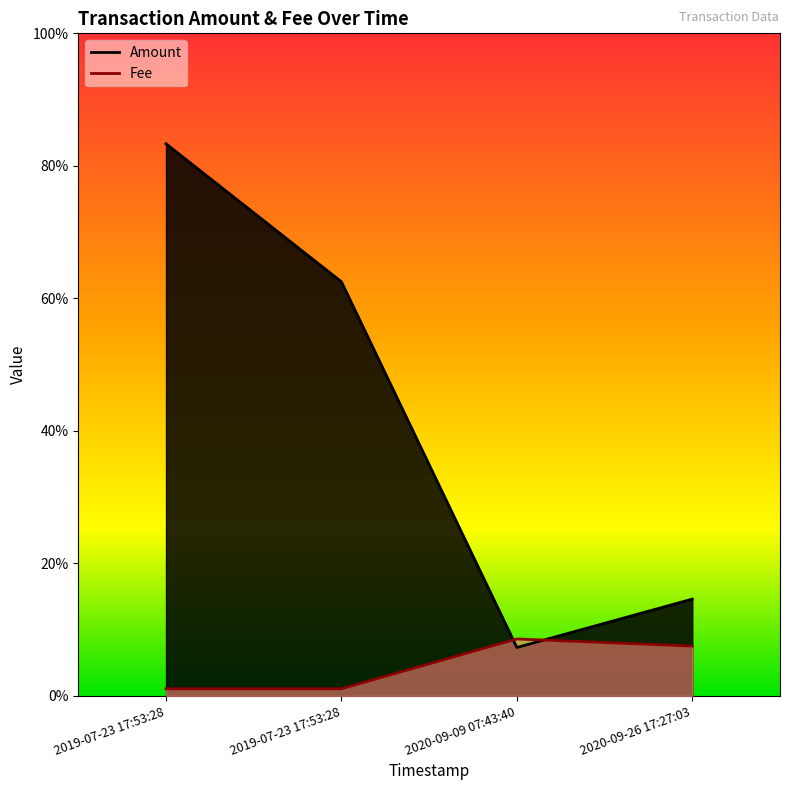

Which series changed the most between 2019-07-23 17:53:28 and 2020-09-09 07:43:40?

Amount